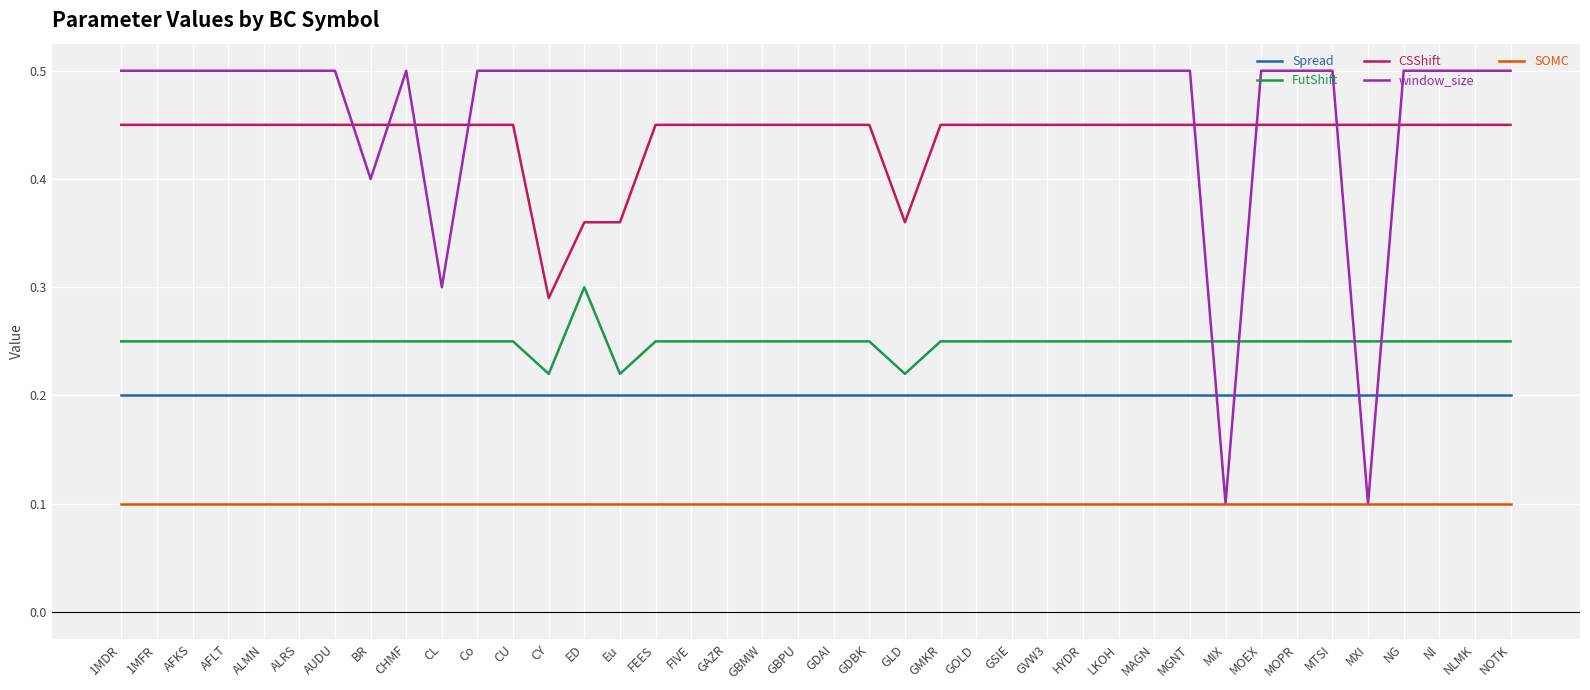

Does the chart have visible grid lines?

Yes